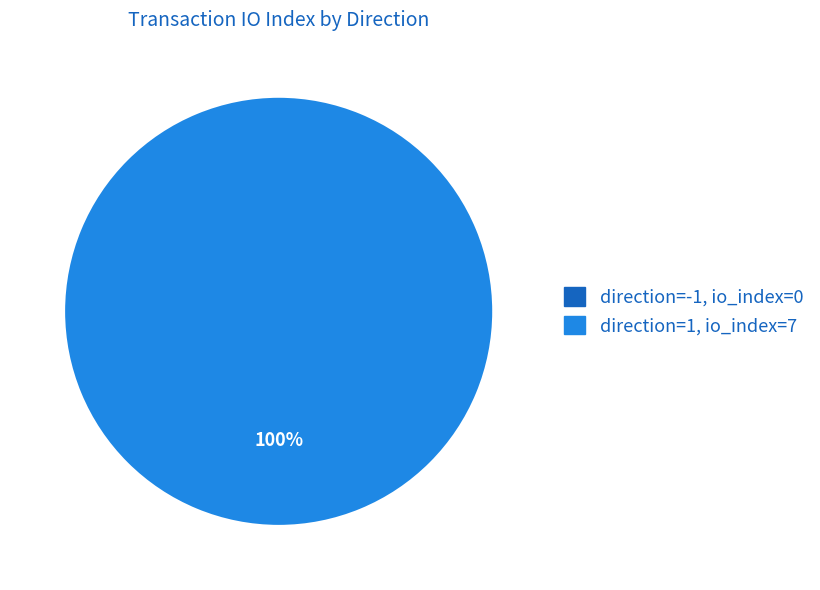

Which slice is the largest?

direction=1 (io_index=7)